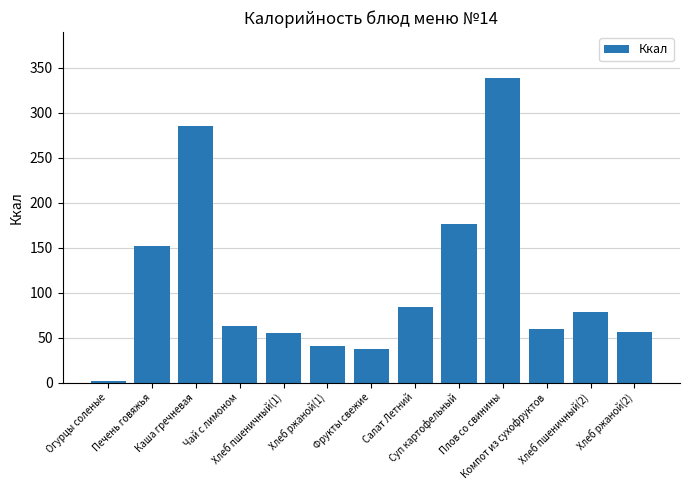

What is the minimum value shown in the chart?

2.0